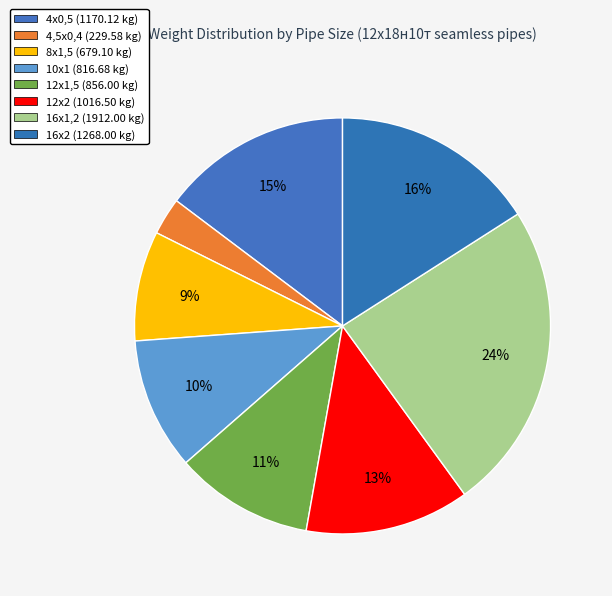

Which category has the smallest portion of the pie?

4,5х0,4